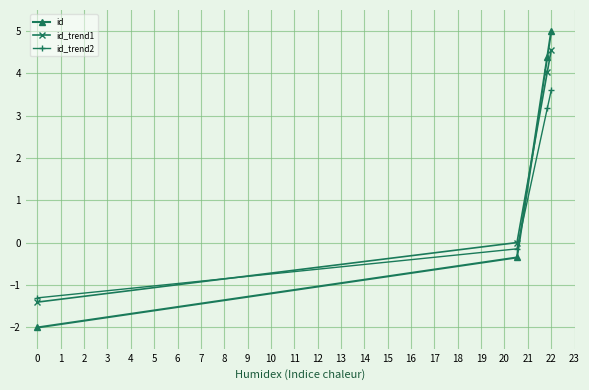

How many data points in id_trend2 are above 3?

2